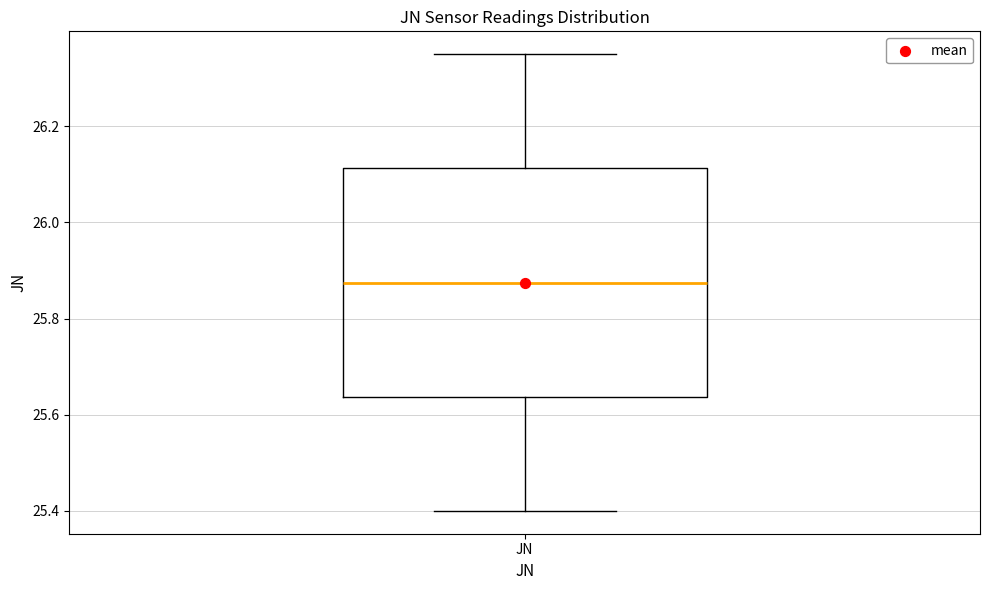

Read this box plot against the y-axis: the position of the median line, the range covered by the box, and the ends of both whiskers. The values are not printed on the chart, so give them approximately, as read against the axis.

median 25.88, box 25.64 to 26.12, whiskers 25.40 to 26.36